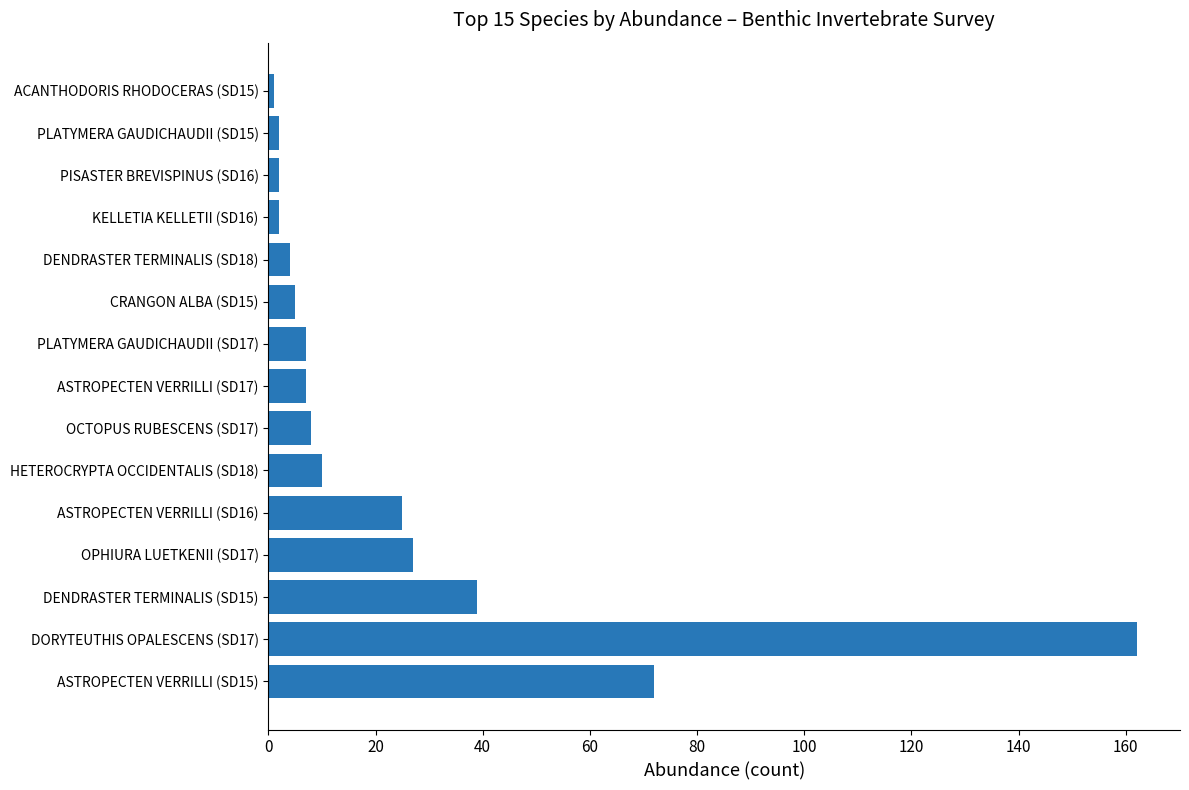

What is the change in value from ASTROPECTEN VERRILLI (SD15) to ASTROPECTEN VERRILLI (SD16)?

-47